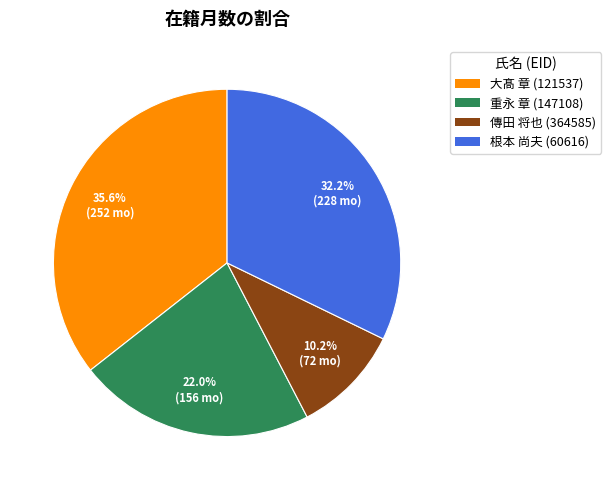

Does any single category account for the majority?

No